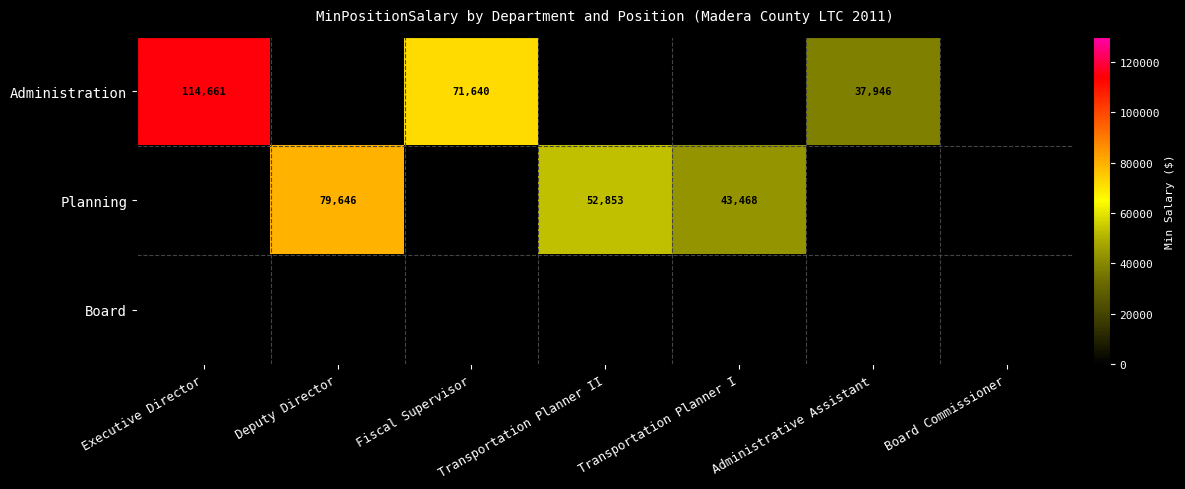

How many data points does each series have?

7